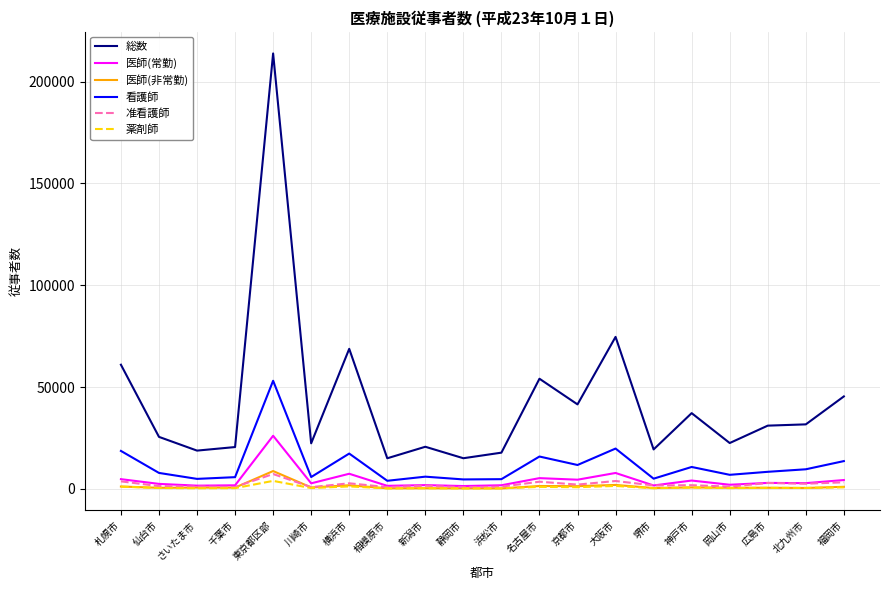

Is it true that 医師(常勤) equals 1503.0 at 相模原市?

True